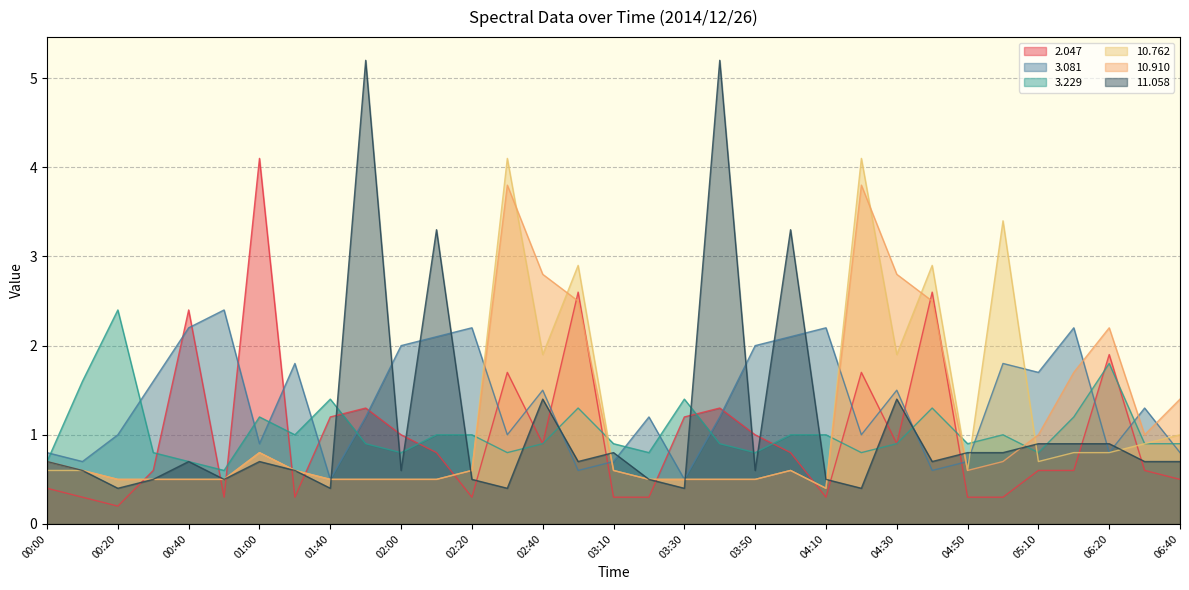

In  11.058, how many points are higher than both neighbors (excluding endpoints)?

9